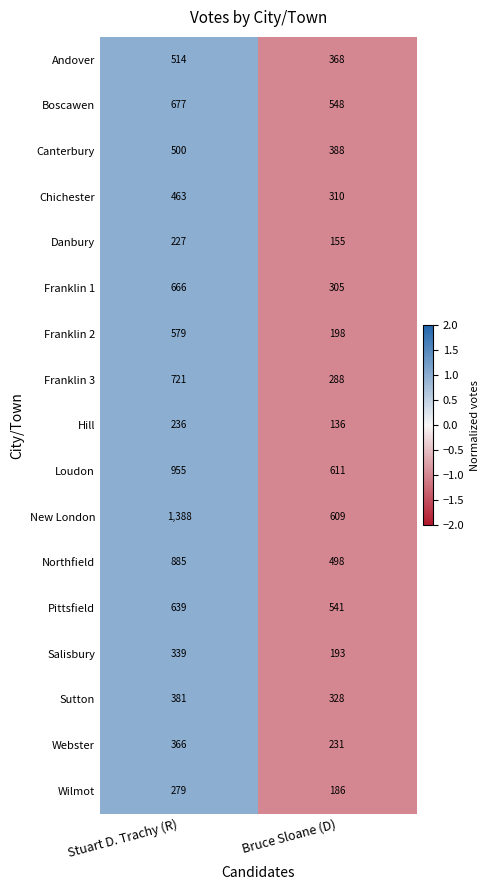

Where is Franklin 1 nearest to the value 485?

Bruce Sloane (D)